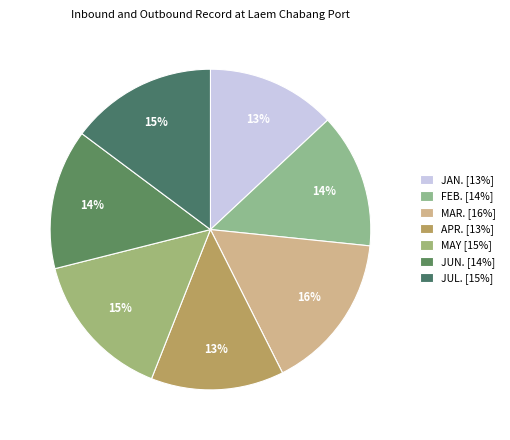

To the nearest percent, what is the difference between the MAR. and FEB. slice percentages?

2%